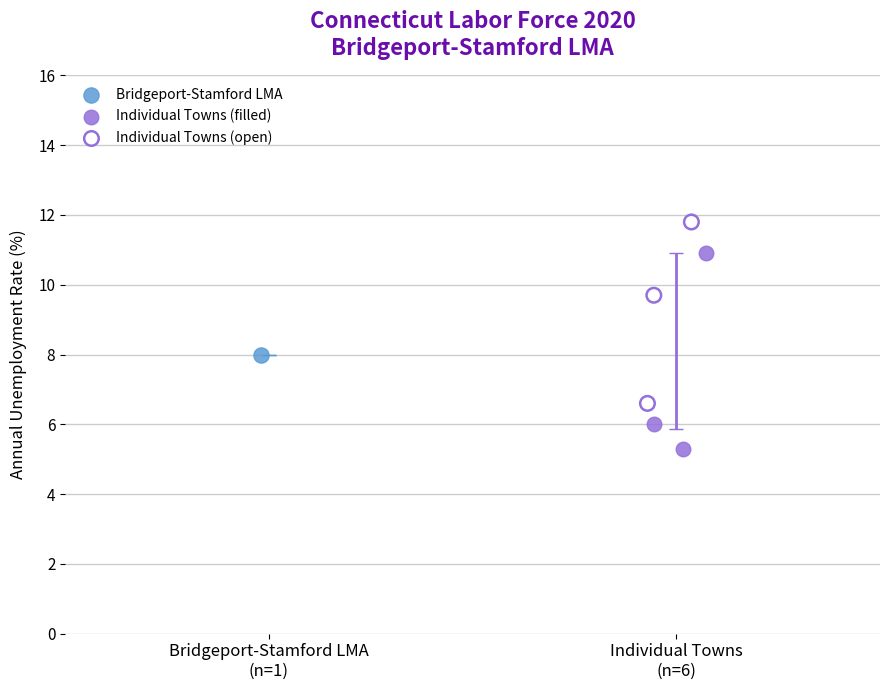

Which series reaches the maximum Y coordinate?

Individual Towns (open)